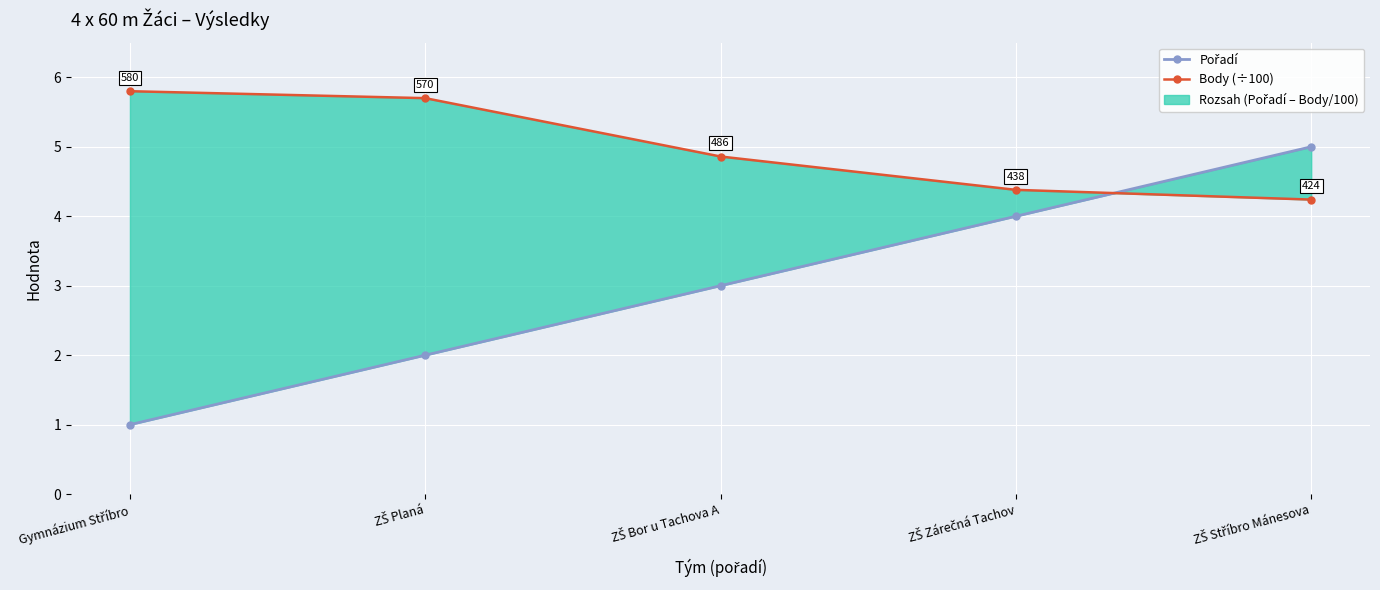

At which label is Body (÷100) closest to 5?

ZŠ Bor u Tachova A